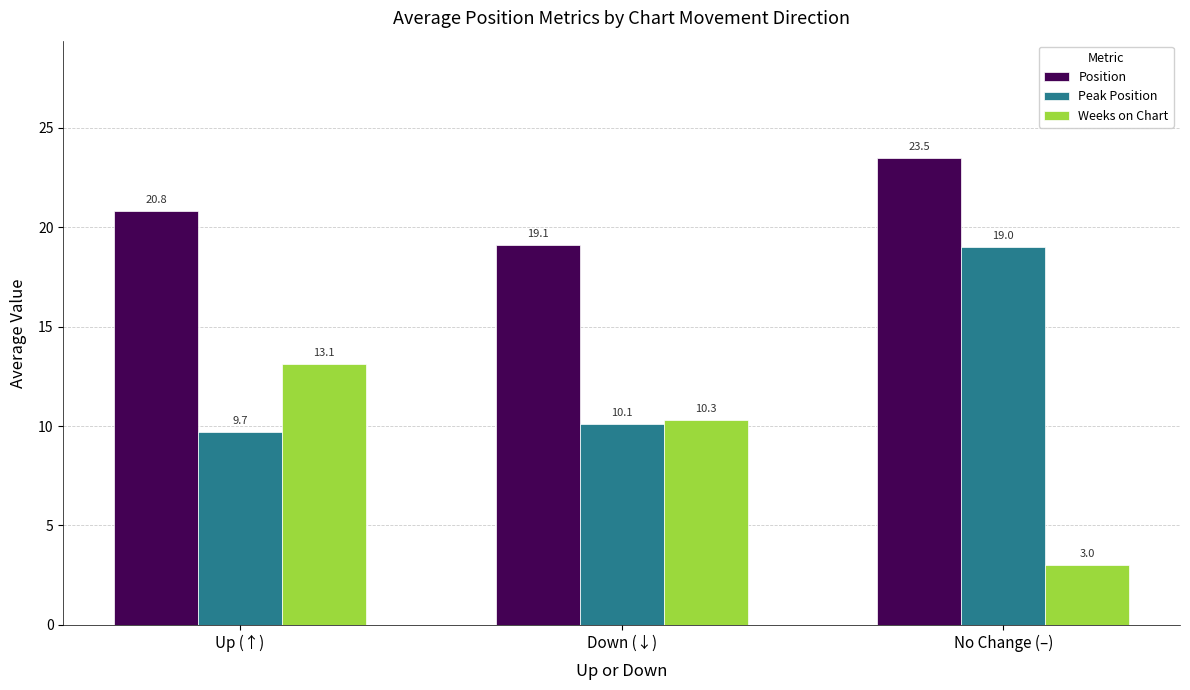

Which category has the highest value across all series?

No Change (–)